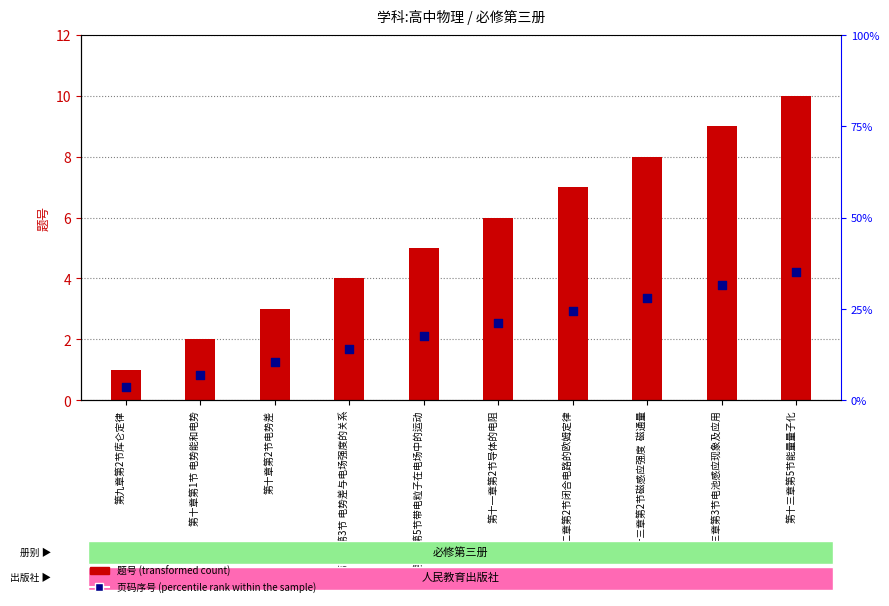

Which series has the largest total across all categories?

题号 (transformed count)